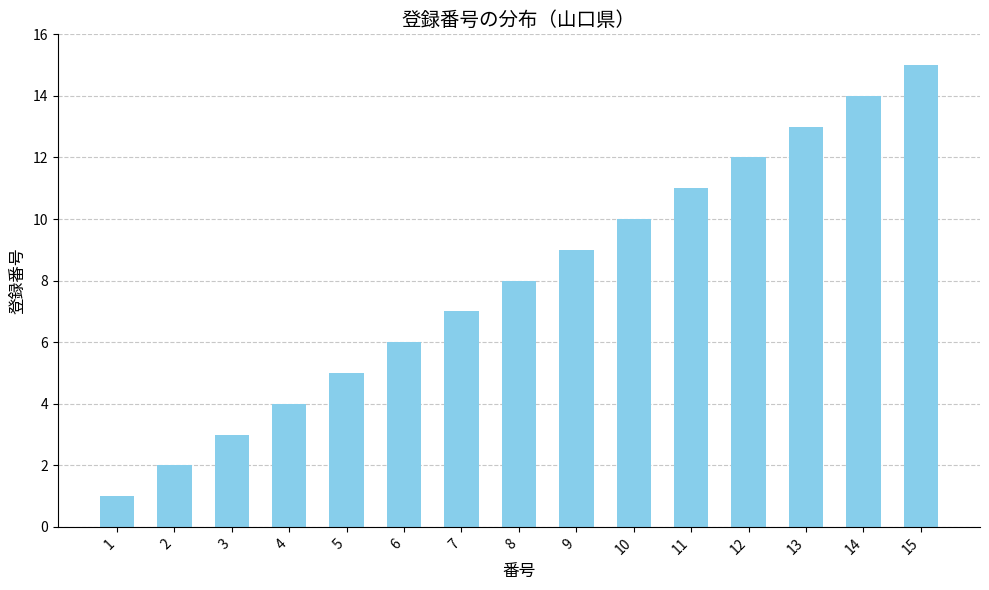

What is the average value?

8